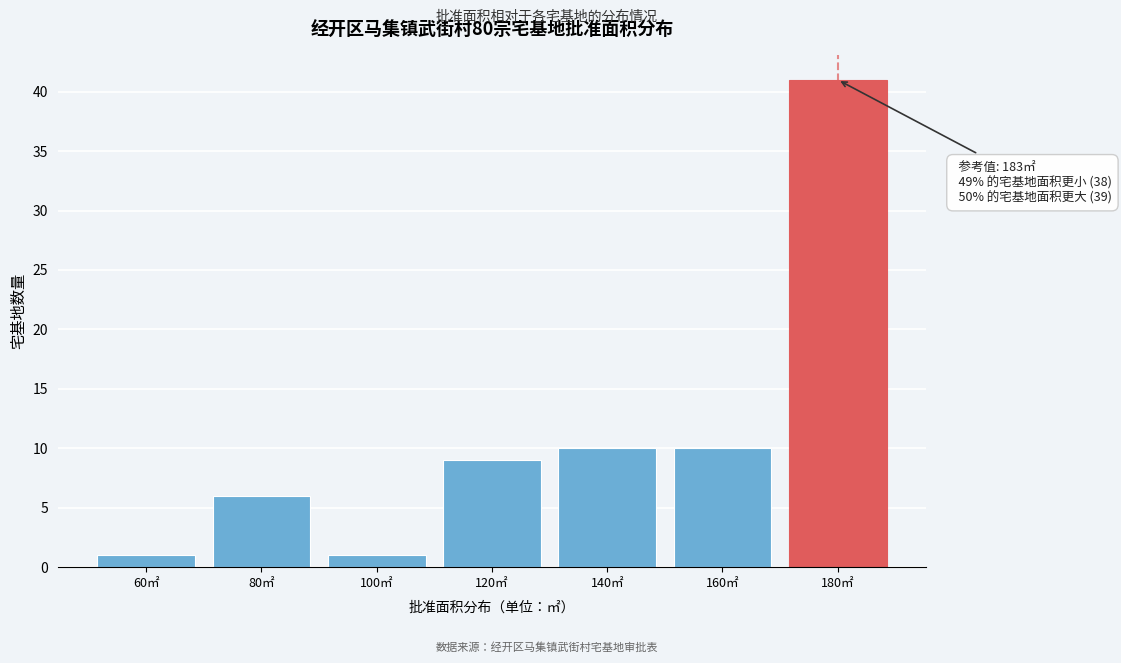

Reading left to right, list all the values displayed in this chart.

60㎡=1	80㎡=6	100㎡=1	120㎡=9	140㎡=10	160㎡=10	180㎡=41